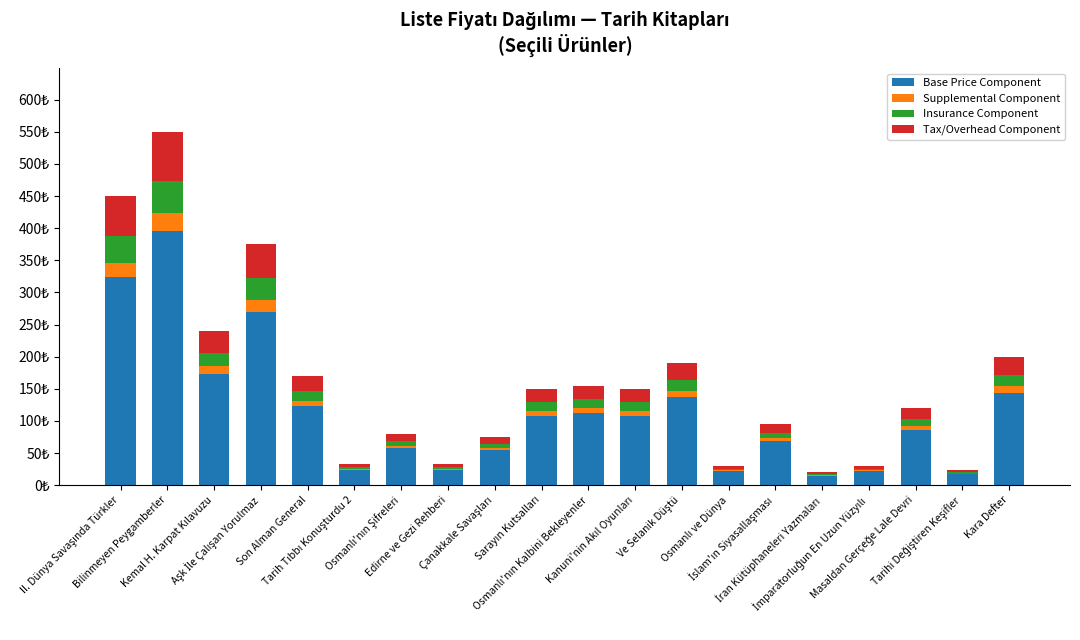

What are all the series names shown in the legend?

Base Price Component, Supplemental Component, Insurance Component, Tax/Overhead Component